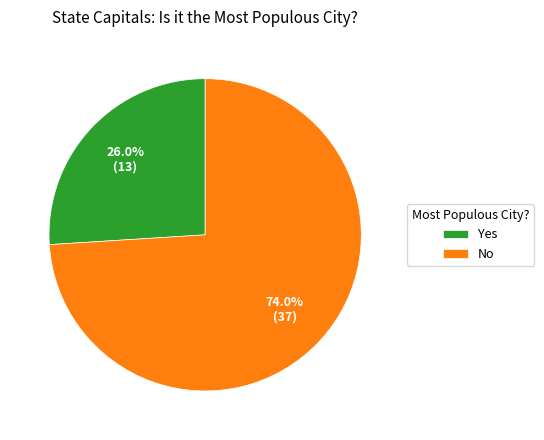

Which slice is the largest?

No